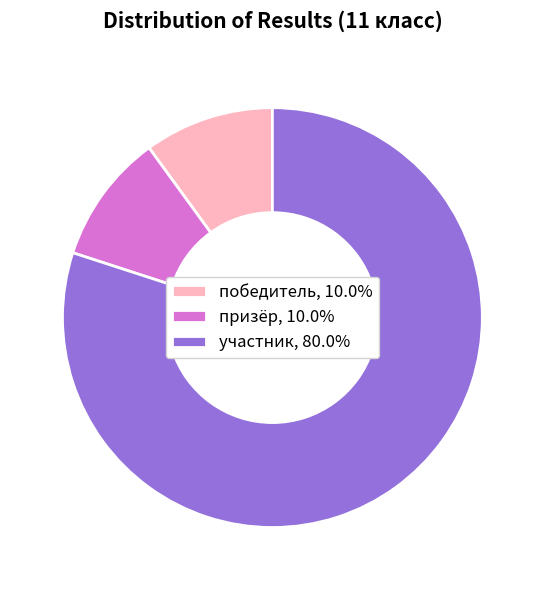

What is the ratio of the value at участник, 80.0% to the value at призёр, 10.0%?

8.0